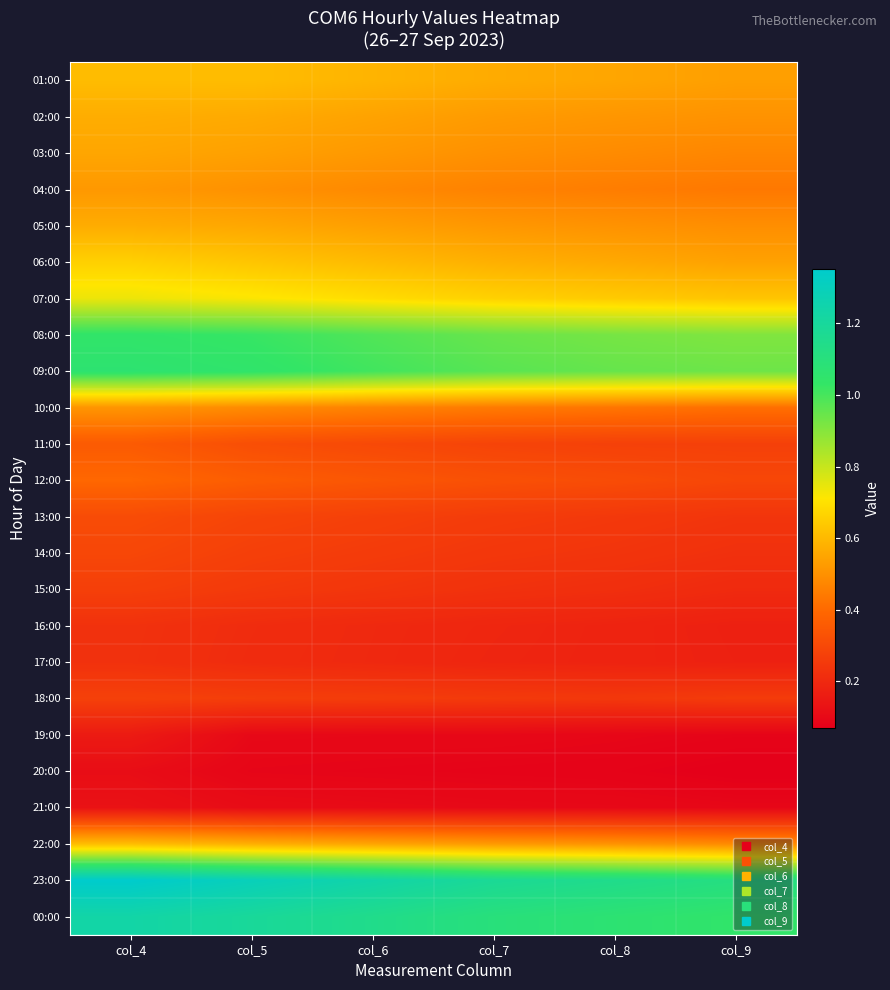

What is the maximum value shown in the chart?

1.4